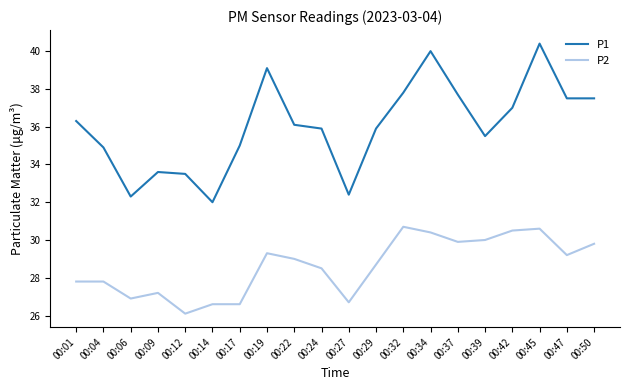

True or false: P1 has a value of 11.2 at 00:47.

False